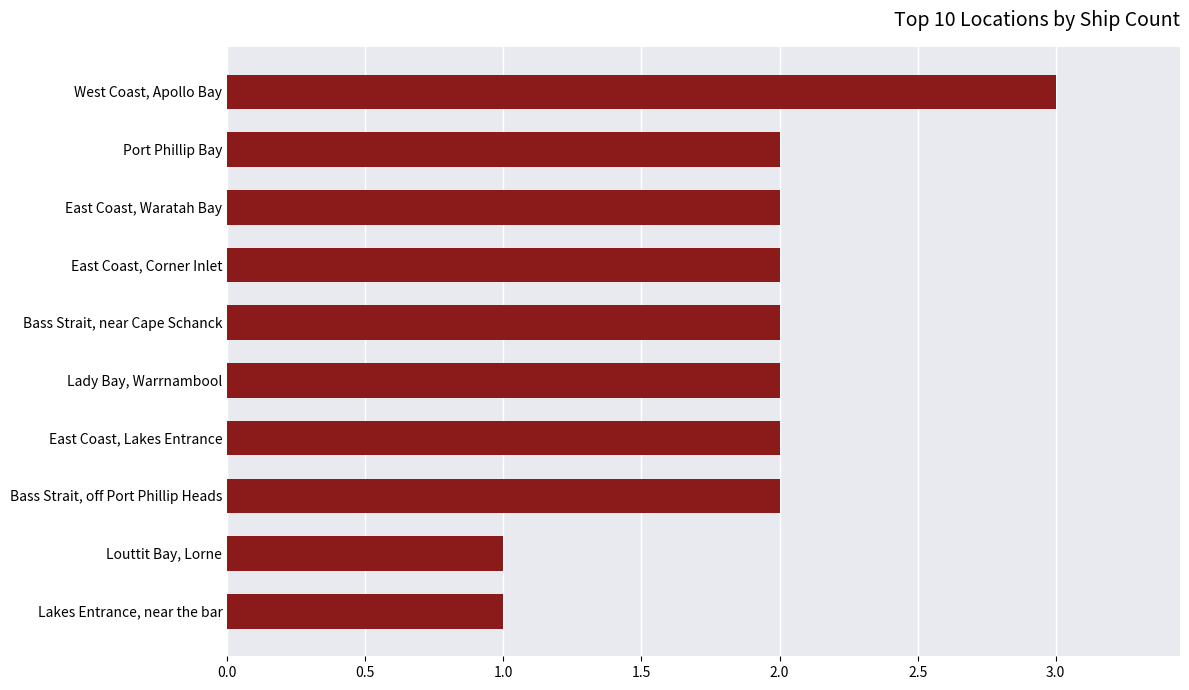

What is the ratio of the value at Lady Bay, Warrnambool to the value at East Coast, Lakes Entrance?

1.0